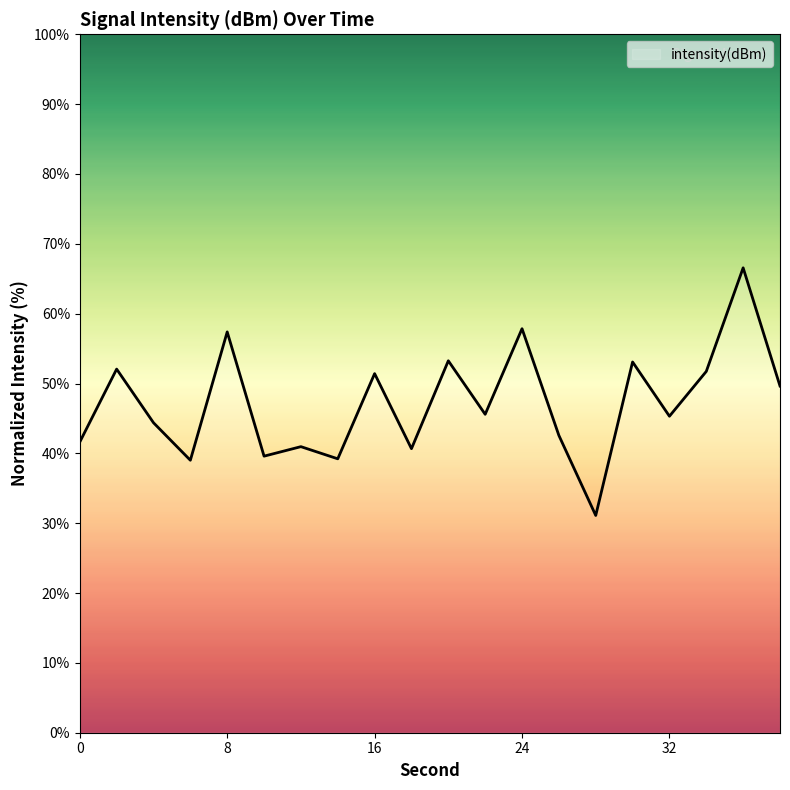

What is the smallest value displayed?

31.1